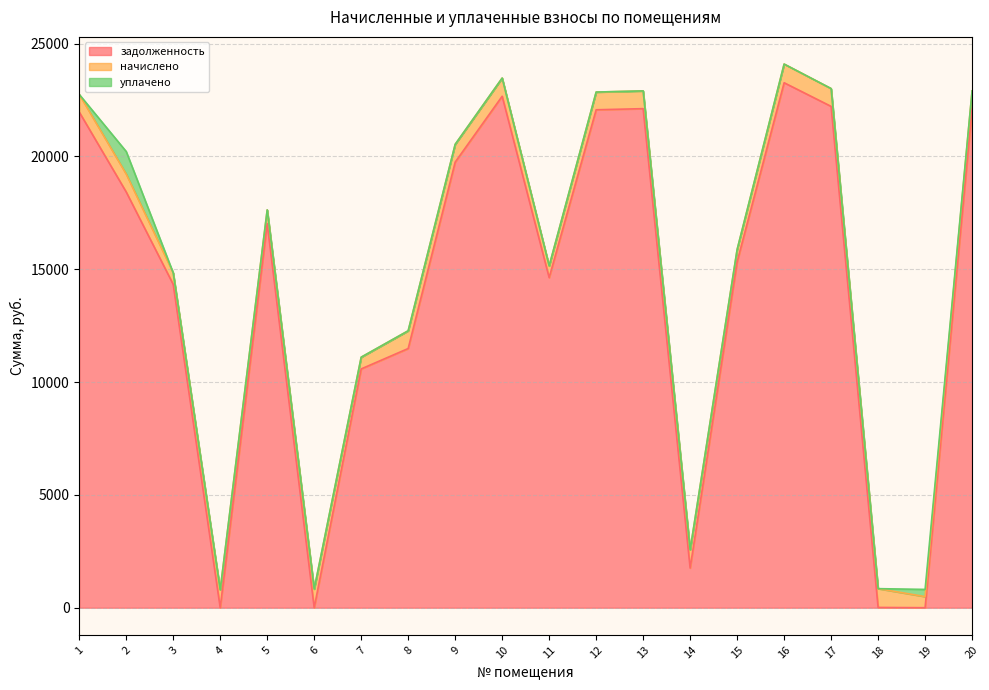

What is the total value across all series at 10?

23475.5